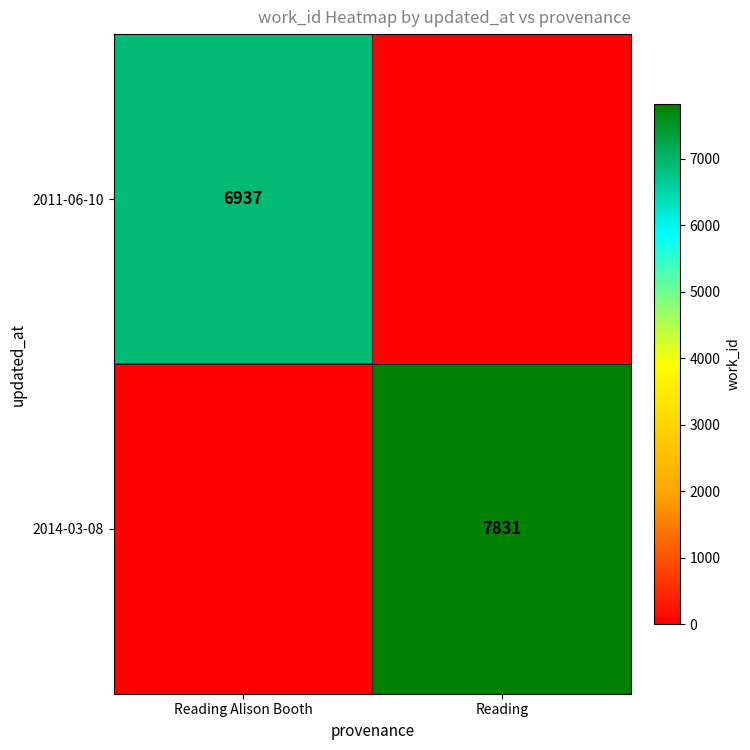

What is the difference between the highest and lowest values at Reading Alison Booth?

6937